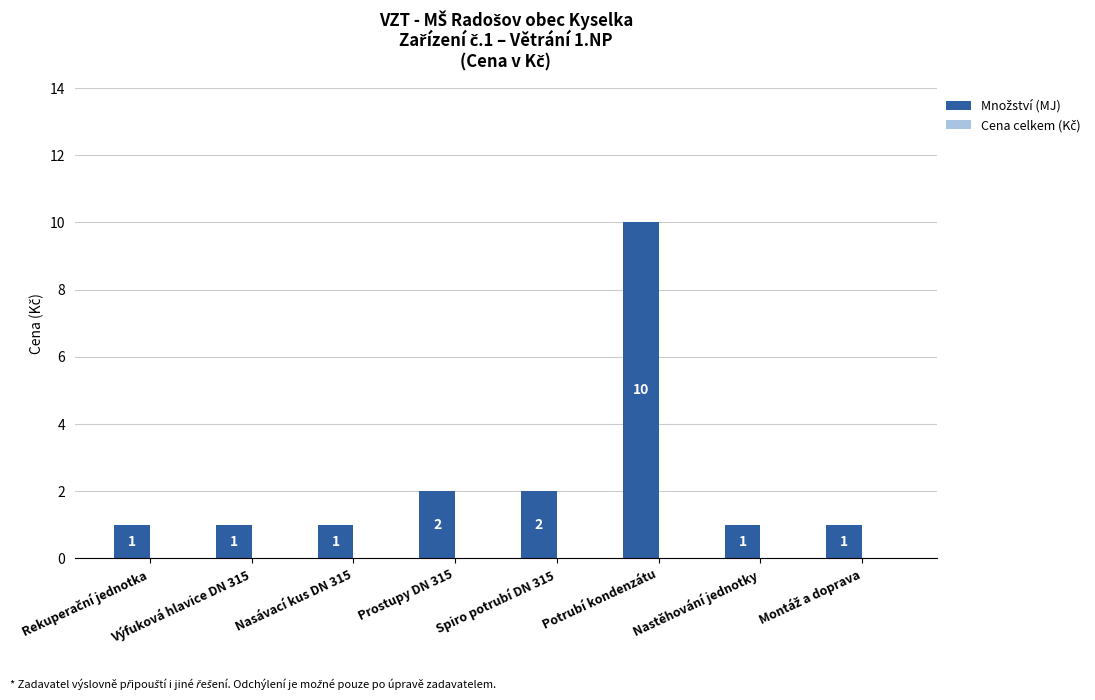

How many bars are there in total?

8